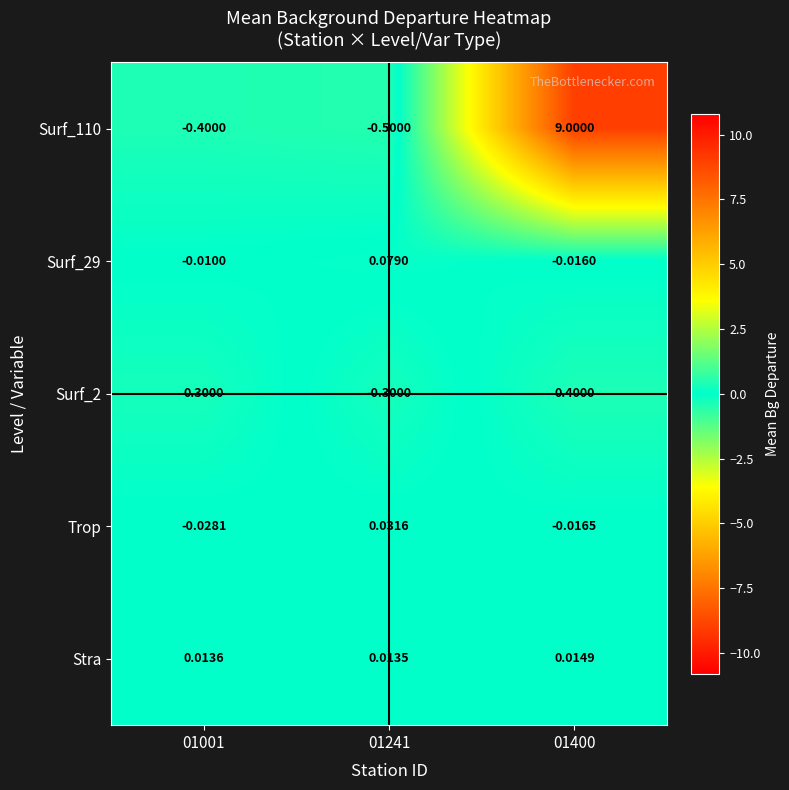

Reading left to right, extract all data points from this chart.

Surf_110: 01001=-0.4	01241=-0.5	01400=9.0
Surf_29: 01001=-0.0	01241=0.1	01400=-0.0
Surf_2: 01001=0.3	01241=-0.3	01400=0.4
Trop: 01001=-0.0	01241=0.0	01400=-0.0
Stra: 01001=0.0	01241=0.0	01400=0.0